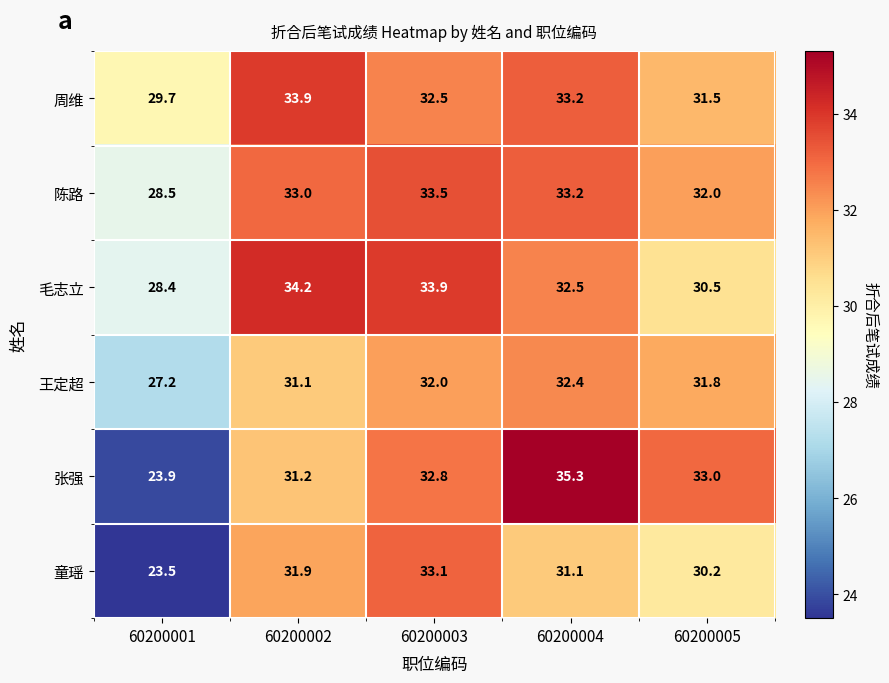

Which series has the largest range (max minus min)?

张强